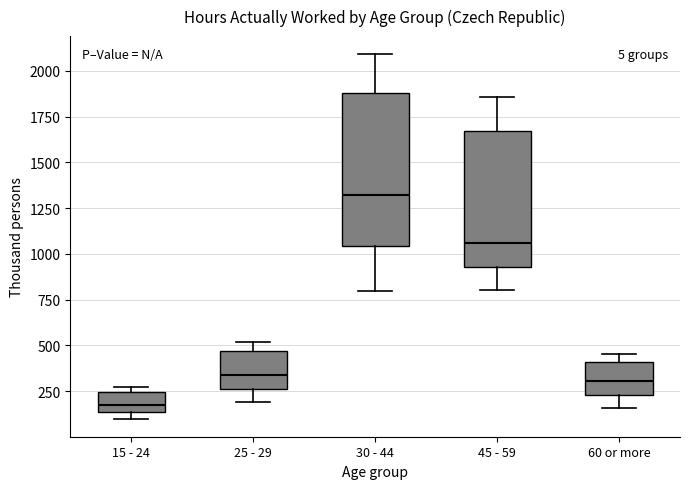

Which box has the highest median line?

30 - 44